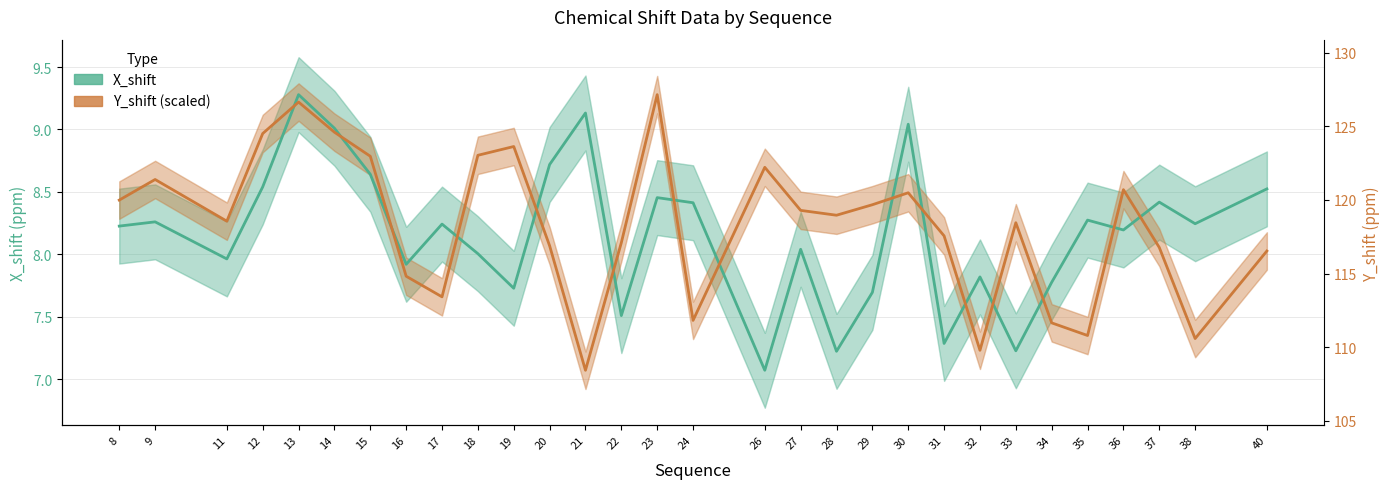

What is the minimum value for X_shift?

7.1